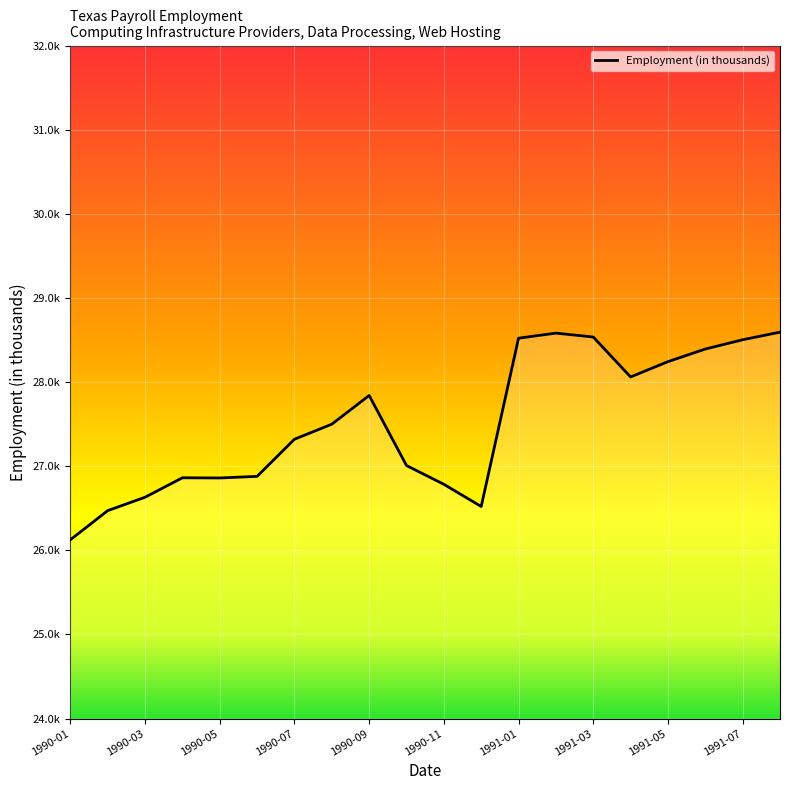

List the labels in order of value, largest first.

1991-08, 1991-02, 1991-03, 1991-01, 1991-07, 1991-06, 1991-05, 1991-04, 1990-09, 1990-08, 1990-07, 1990-10, 1990-06, 1990-04, 1990-05, 1990-11, 1990-03, 1990-12, 1990-02, 1990-01